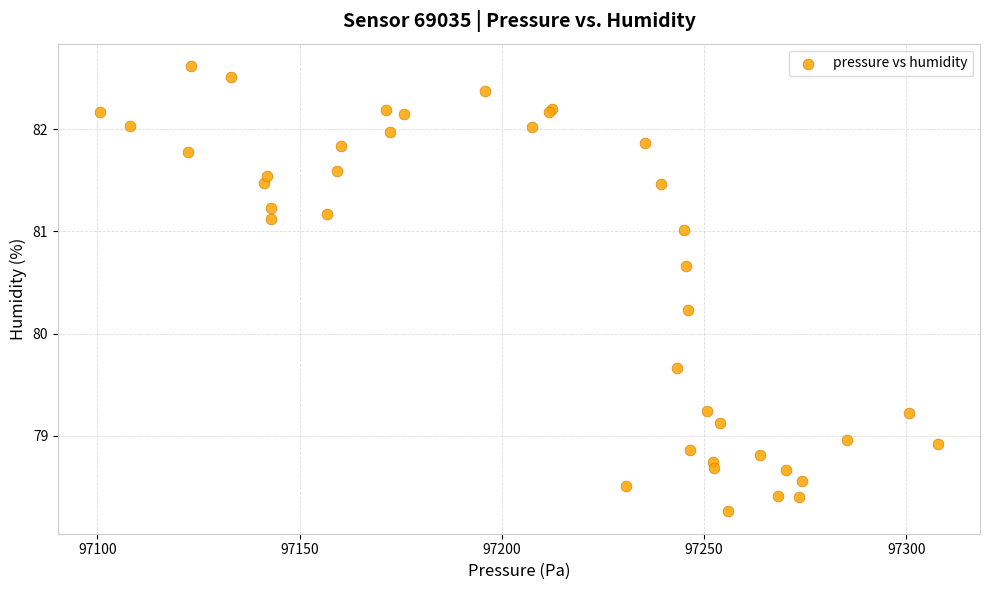

What Y value in the scatter plot is closest to 80?

80.2